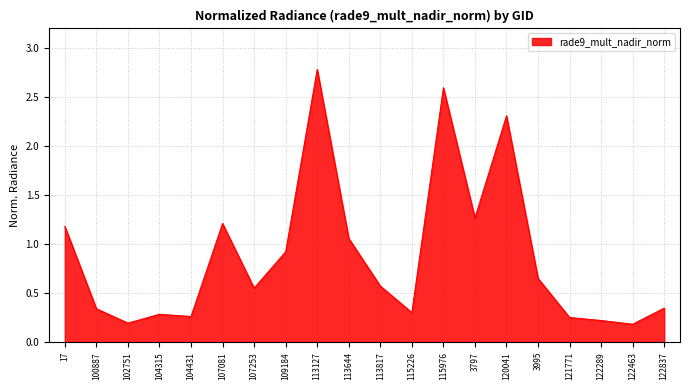

How many lines are shown in the chart?

1